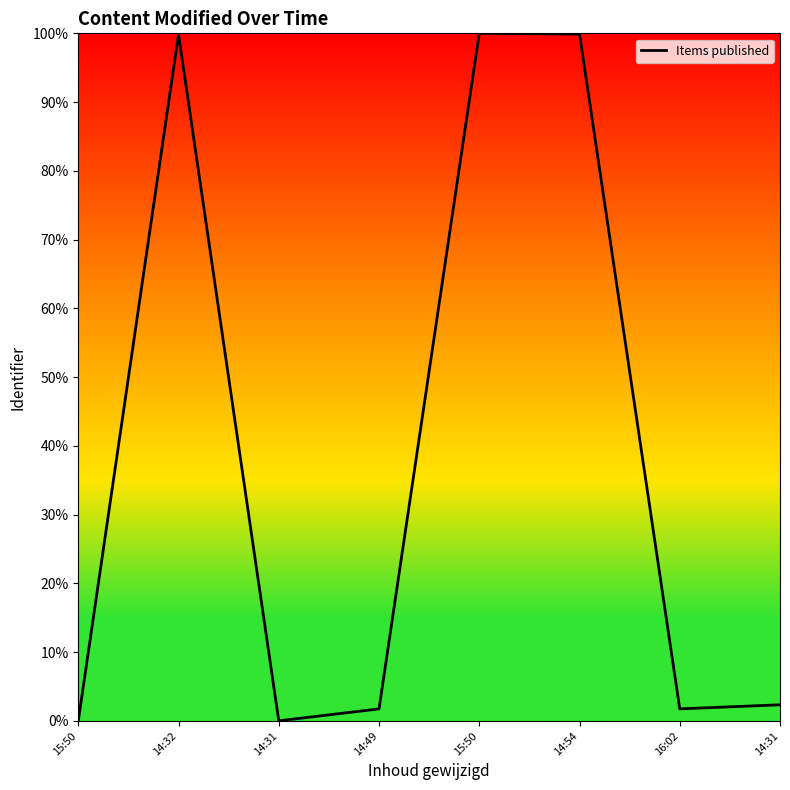

How many interior local valleys (lower than both neighbors) does the data have?

2